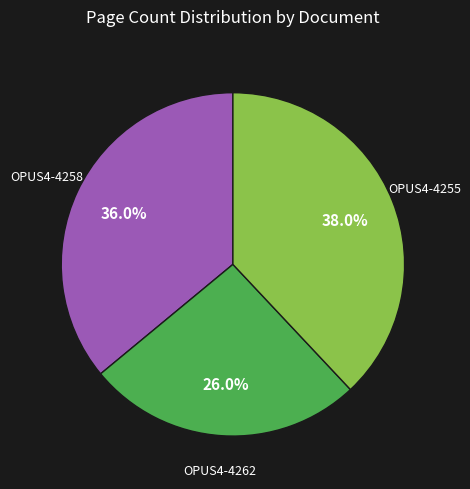

Is there any slice that represents more than half of the pie?

No